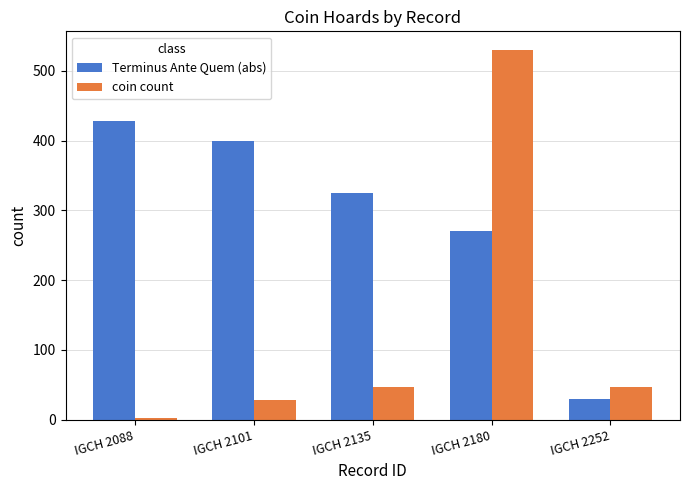

Is the value of coin count at IGCH 2180 greater than the value of Terminus Ante Quem (abs) at IGCH 2180?

Yes